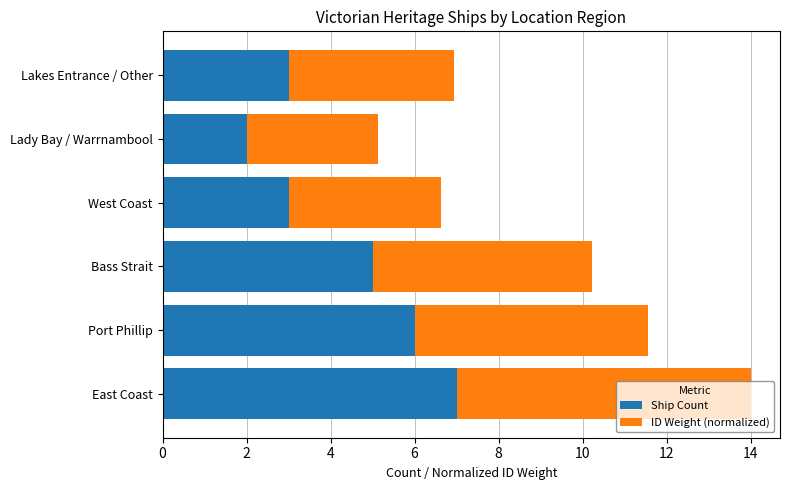

Read the Ship Count value at West Coast.

3.0